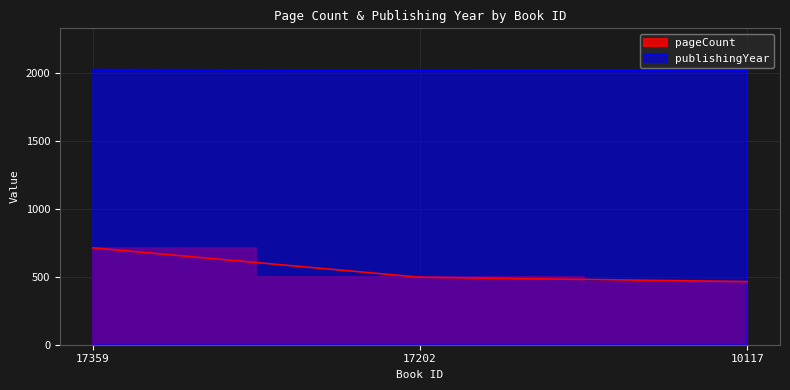

Reading right to left, list all the values displayed in this chart.

pageCount: 464	496	712
publishingYear: 2017	2018	2022